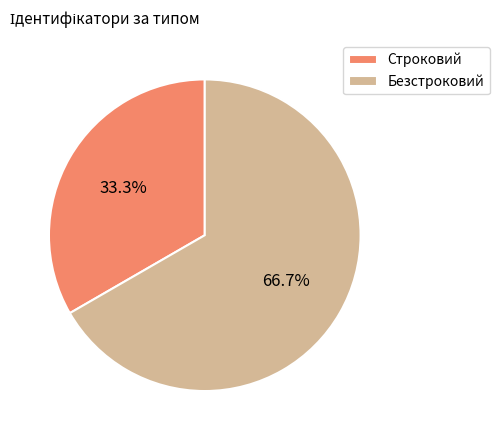

Which category accounts for the majority?

Безстроковий